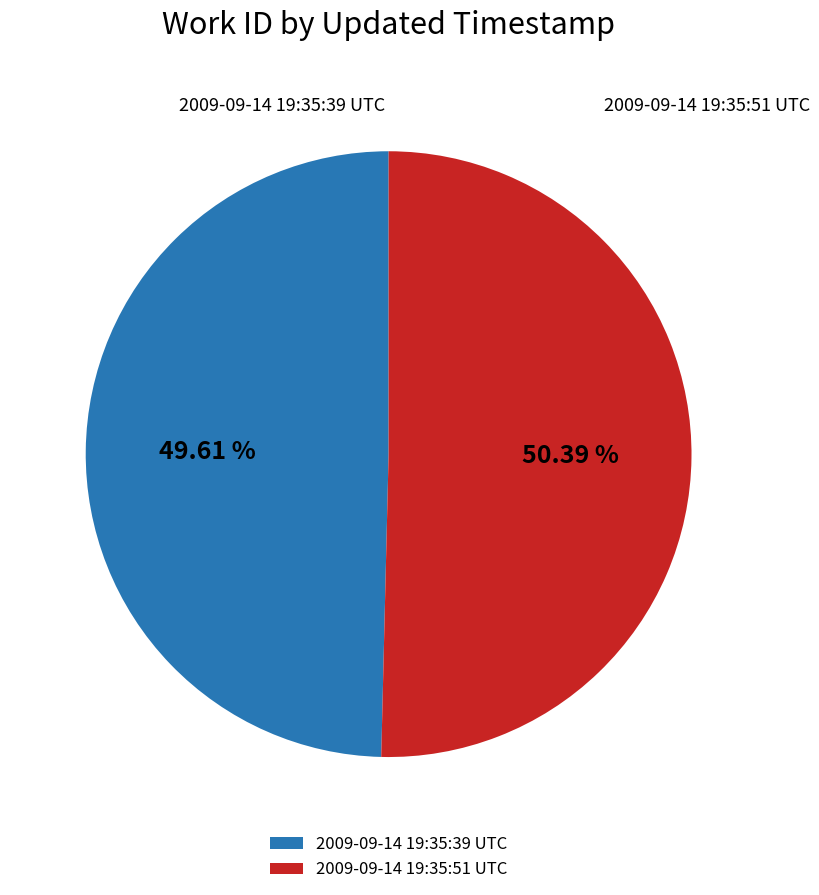

What percentage is the 2009-09-14 19:35:39 UTC slice, to the nearest percent?

50%